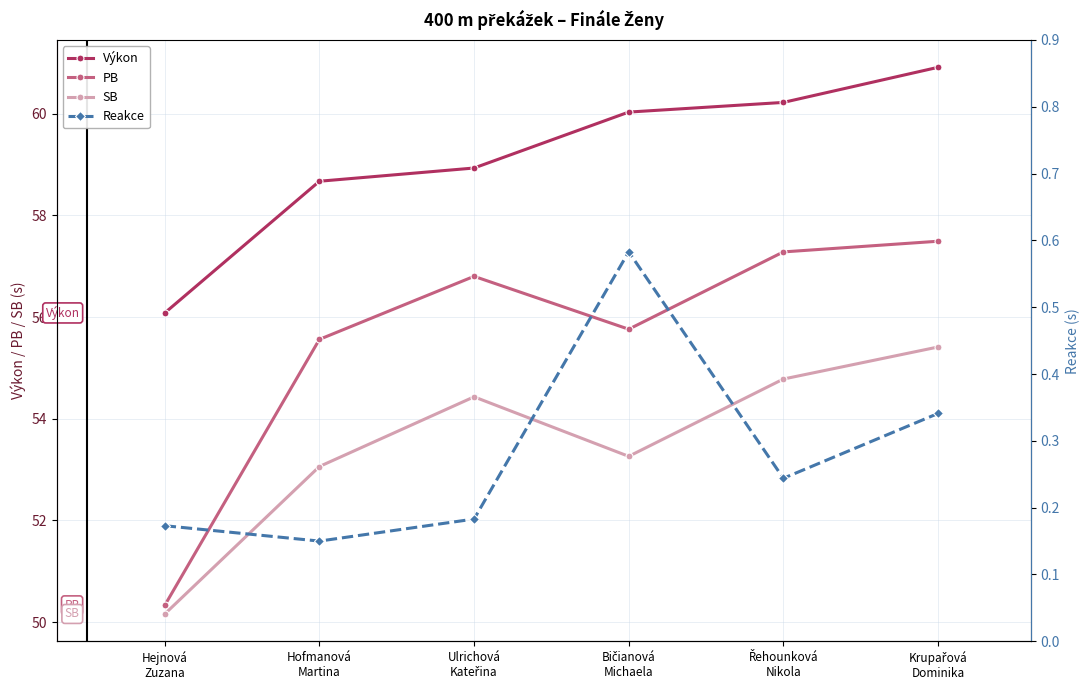

Which category has the highest value in the PB series?

Krupařová
Dominika